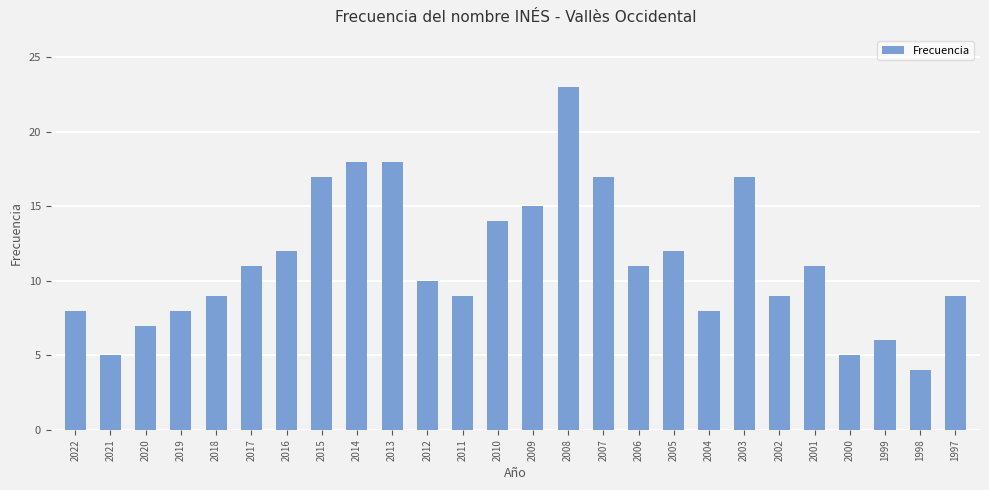

What is the sum of all values?

293